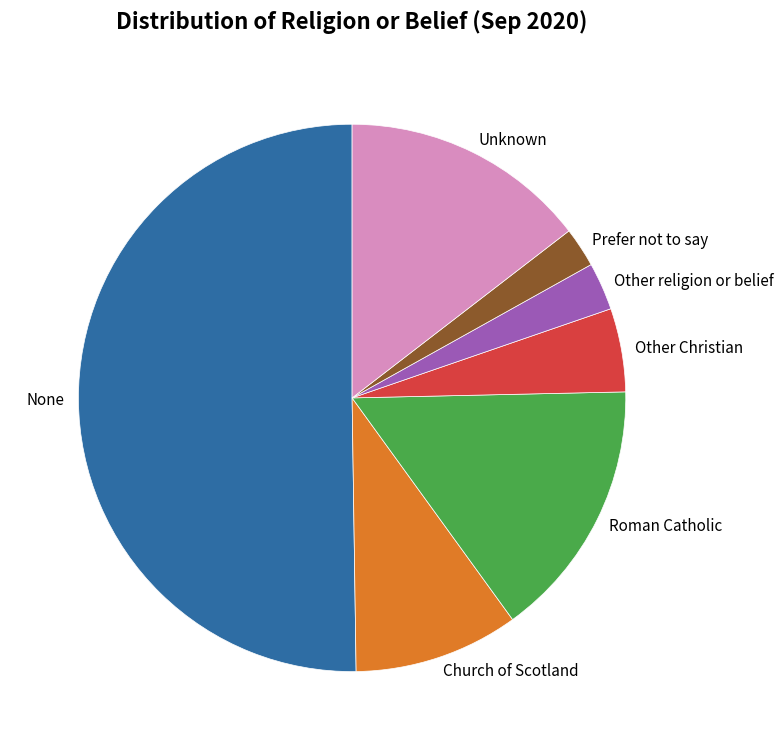

Which has a higher value, Unknown or Prefer not to say?

Unknown